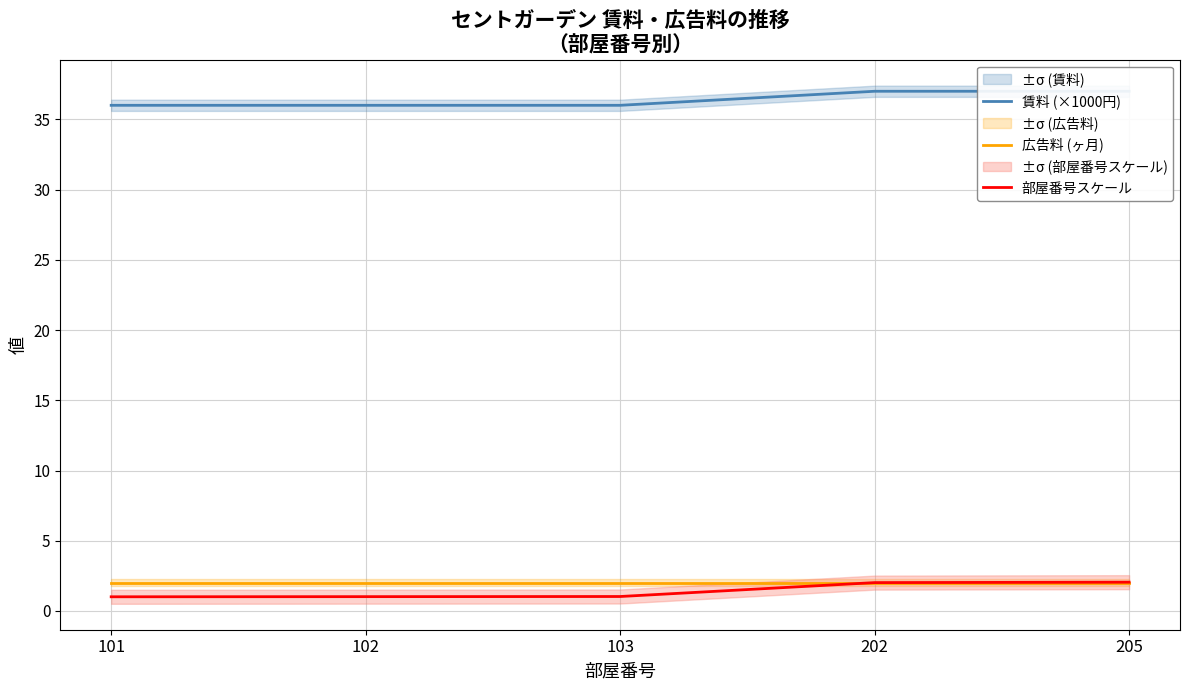

True or false: 部屋番号スケール and 賃料 (×1000円) intersect in this chart.

False